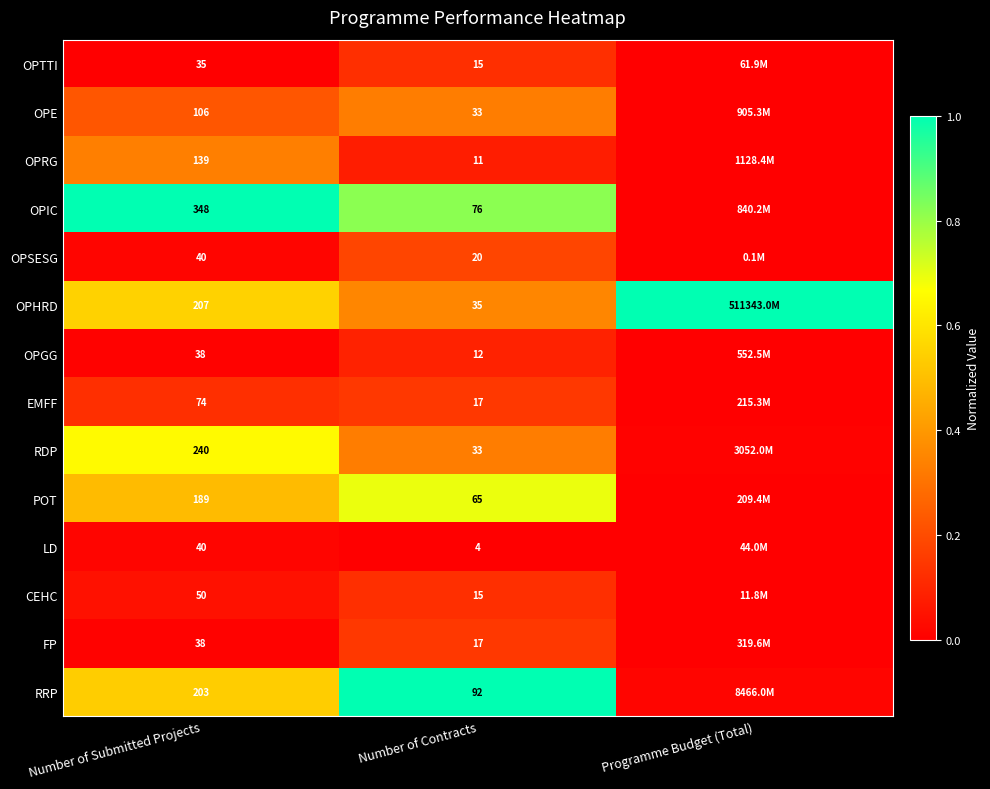

Between Number of Submitted Projects and Number of Contracts, which series saw the biggest shift?

OPIC